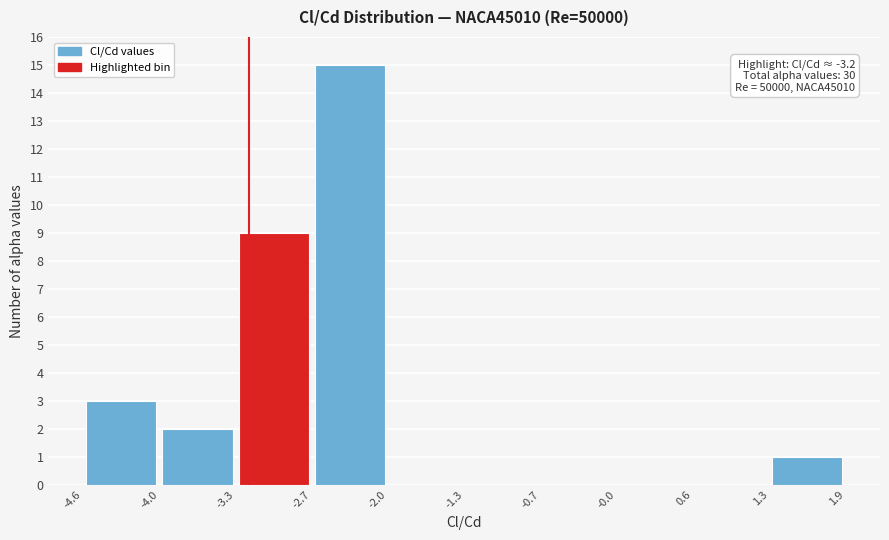

Over which range of the x-axis is the bar tallest?

-2.7 to -2.0